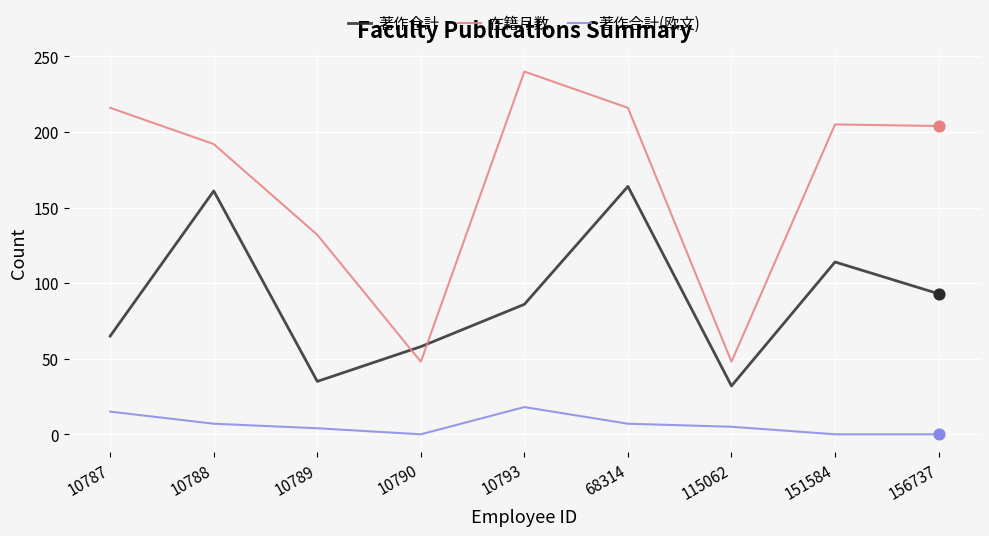

At which category is the sum across all series the highest?

68314